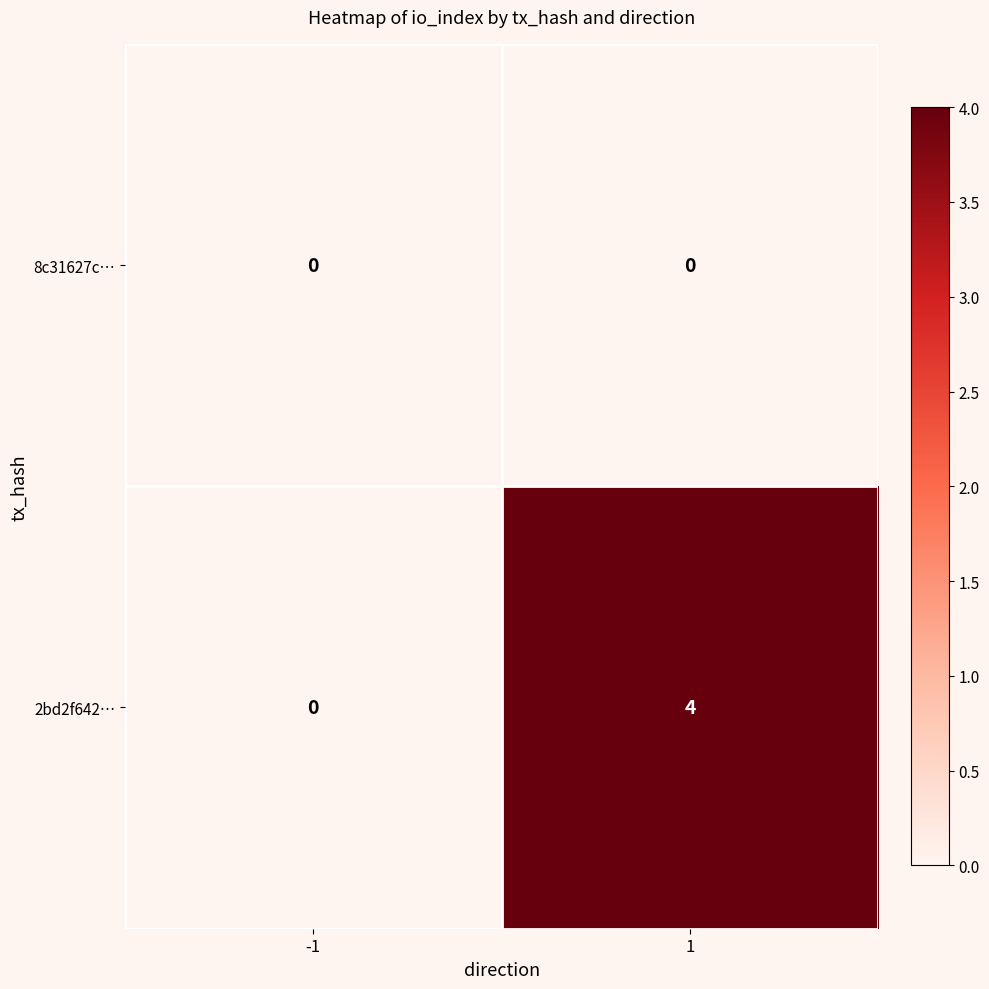

Reading right to left, extract all data points from this chart.

8c31627c…: 0	0
2bd2f642…: 4	0